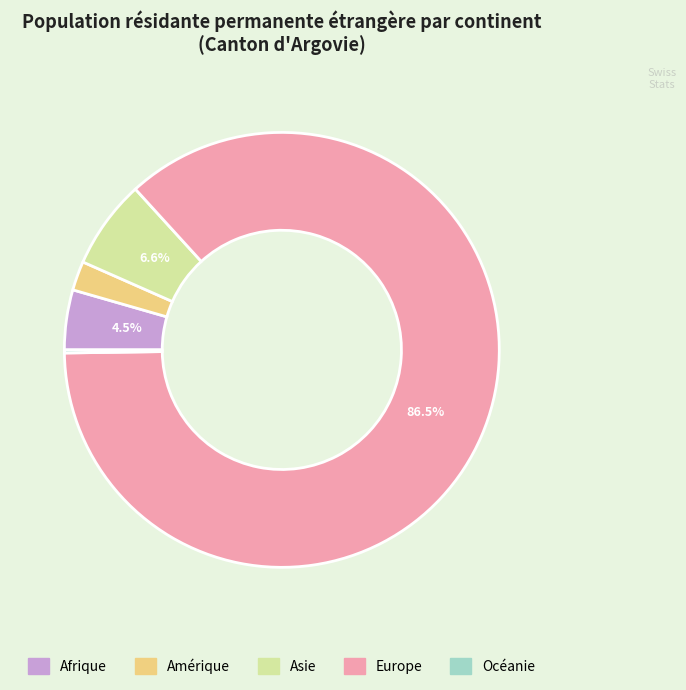

Is Amérique the majority of the pie?

No